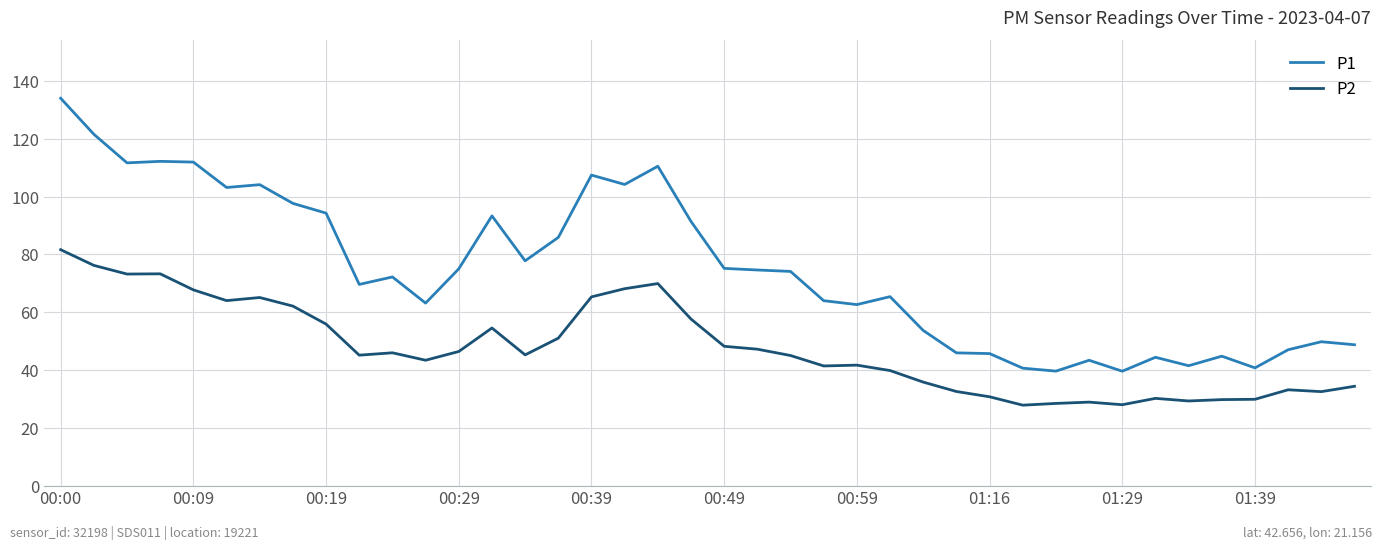

What is the smallest value displayed?

27.9